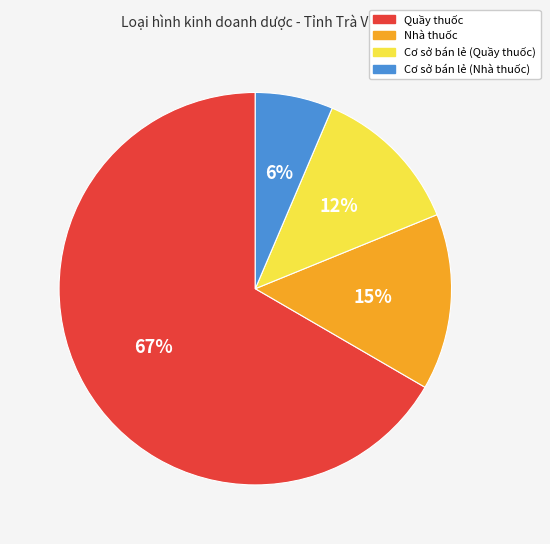

To the nearest percent, what is the average slice percentage?

25%